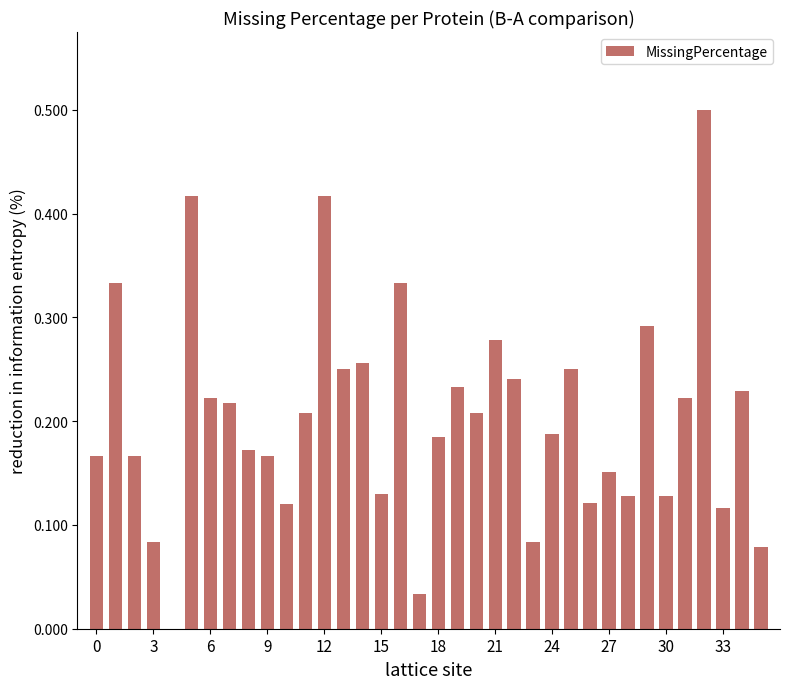

What is the sum of all values?

7.3